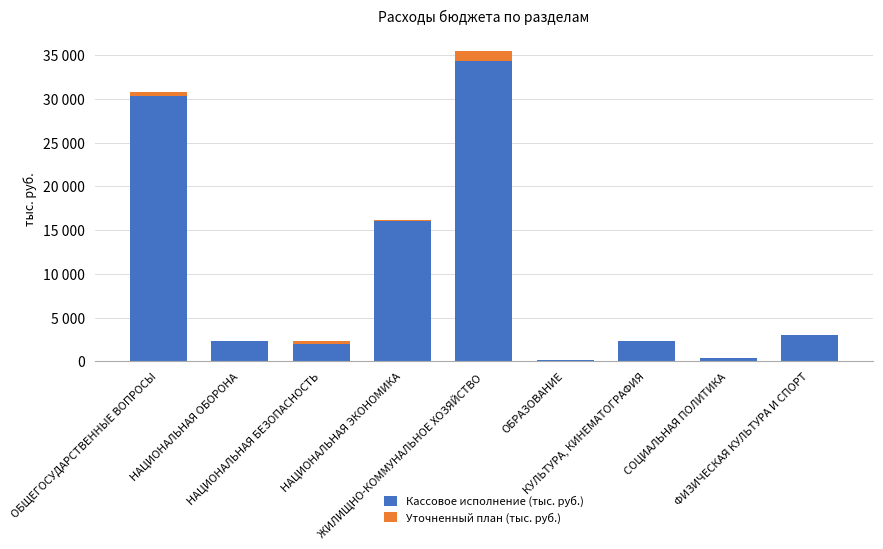

What are all the series names shown in the legend?

Кассовое исполнение (тыс. руб.), Уточненный план (тыс. руб.)